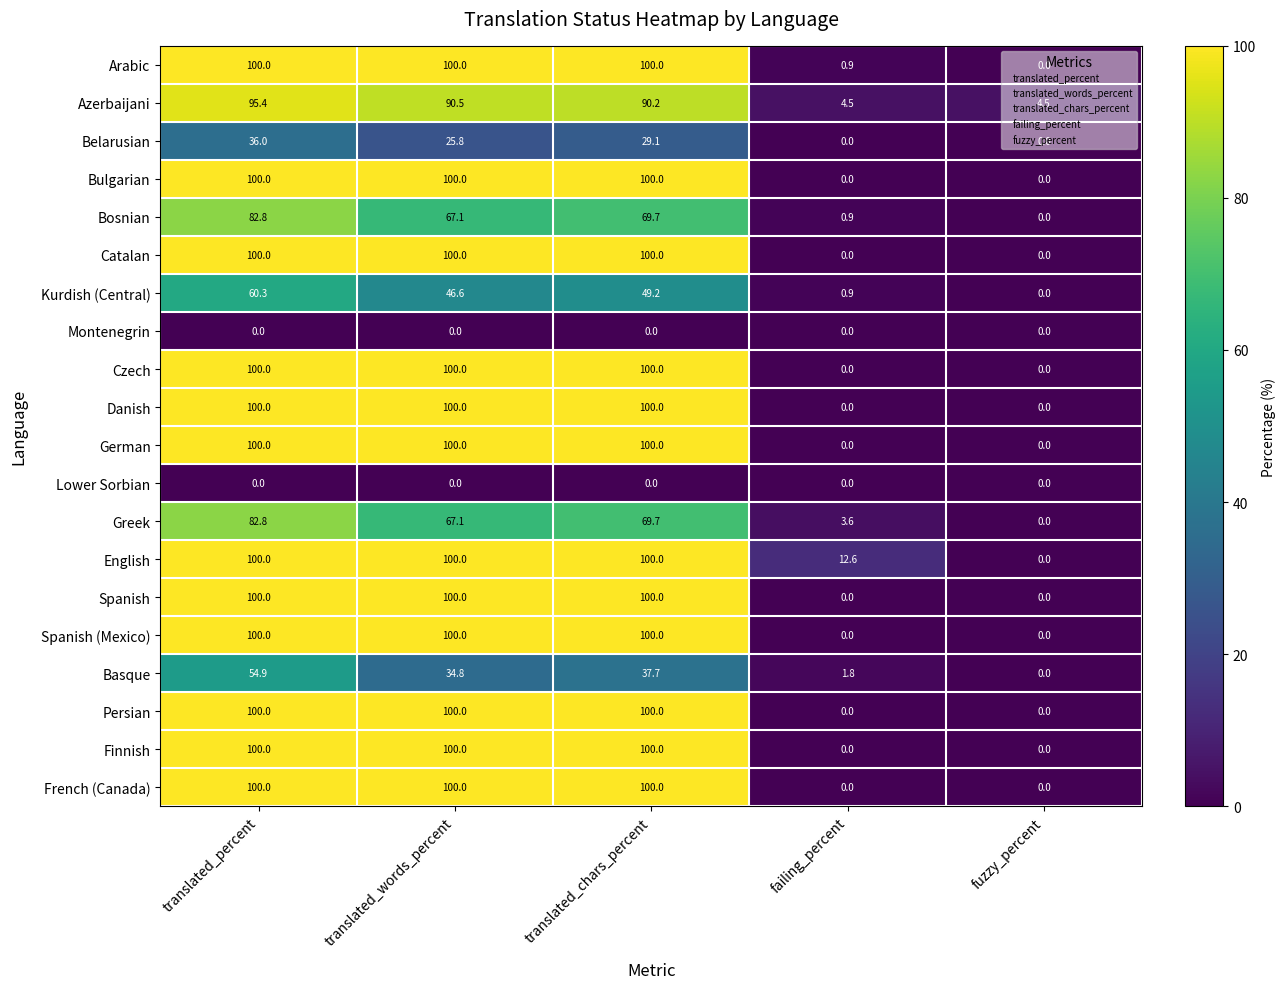

What is the difference between the Arabic values at translated_percent and failing_percent?

99.1